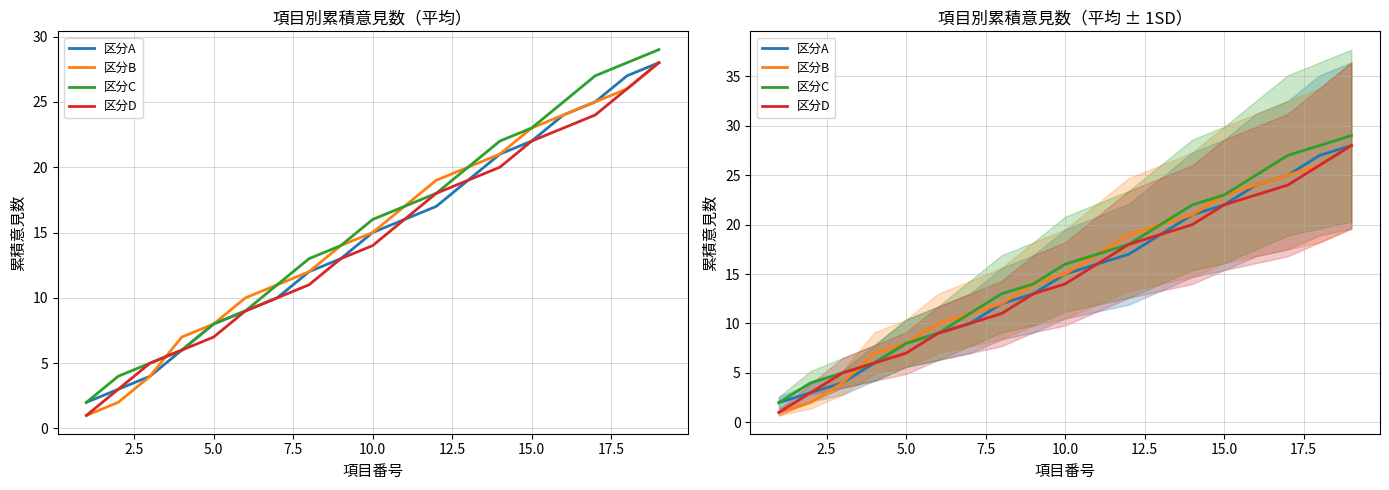

What is the difference between the second highest and minimum values in the 区分A series?

25